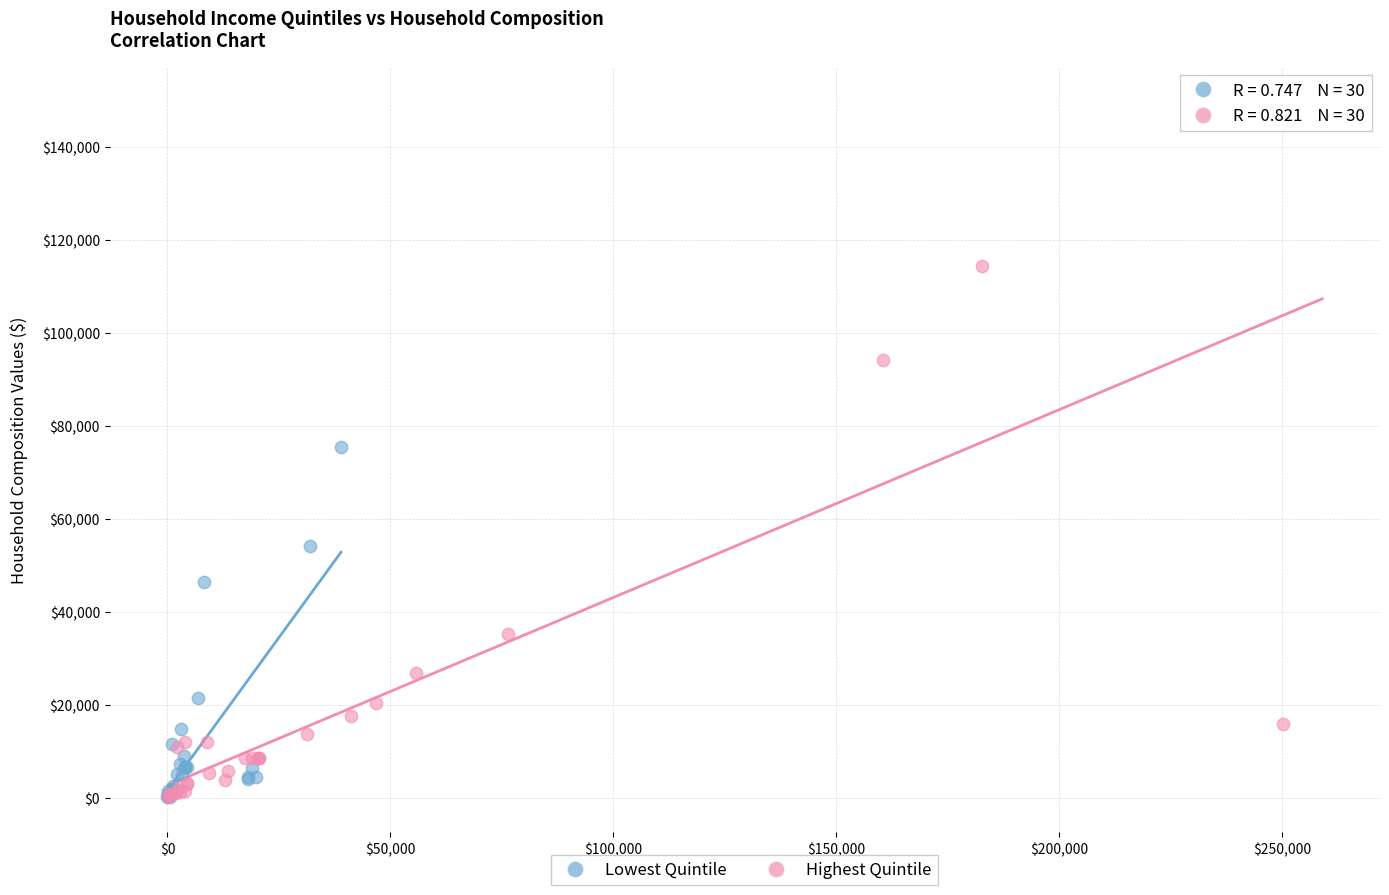

Which series has the largest Y range (max minus min)?

Highest Quintile